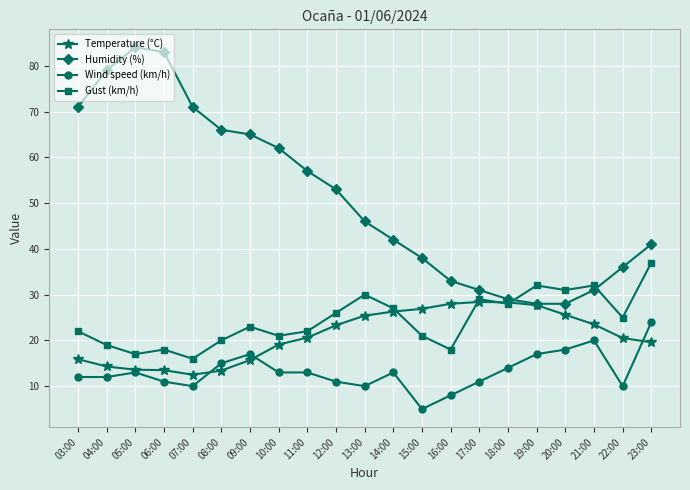

Rank the series at 16:00 from lowest to highest value.

Wind speed (km/h), Gust (km/h), Temperature (°C), Humidity (%)